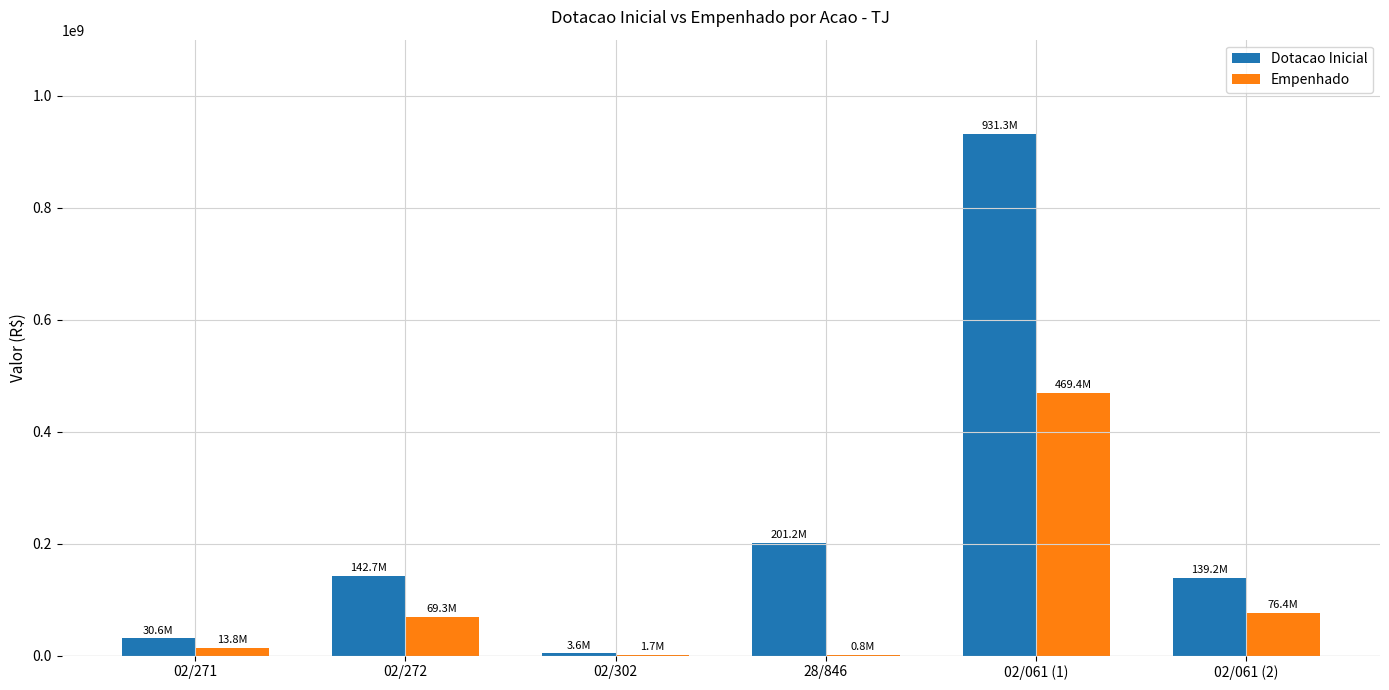

Between 02/271 and 02/061 (2), which series saw the biggest shift?

Dotacao Inicial